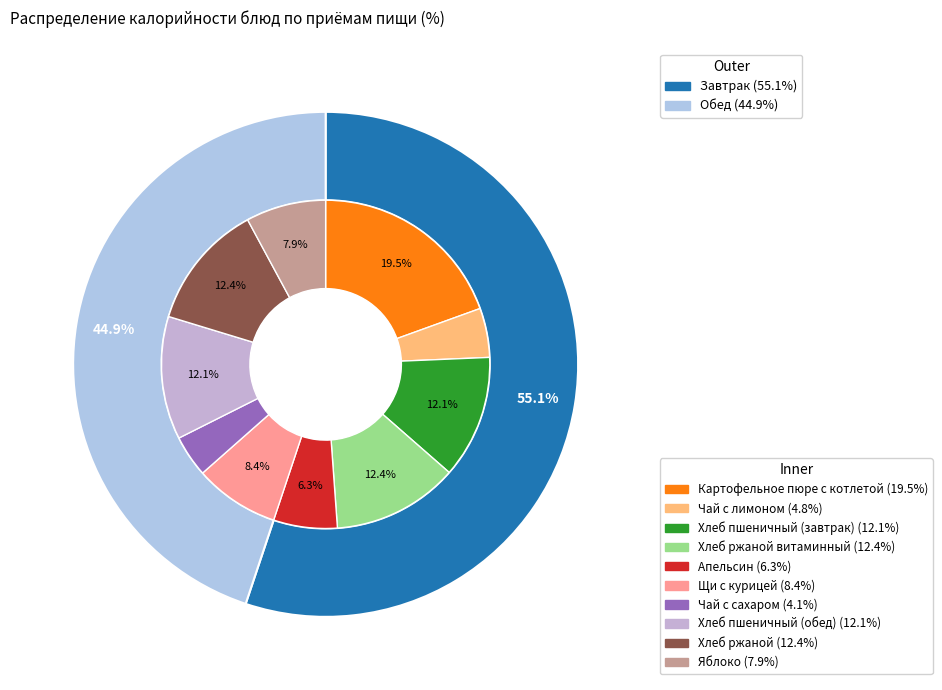

Combined, do Хлеб пшеничный (обед) and Яблоко account for over 50%?

No